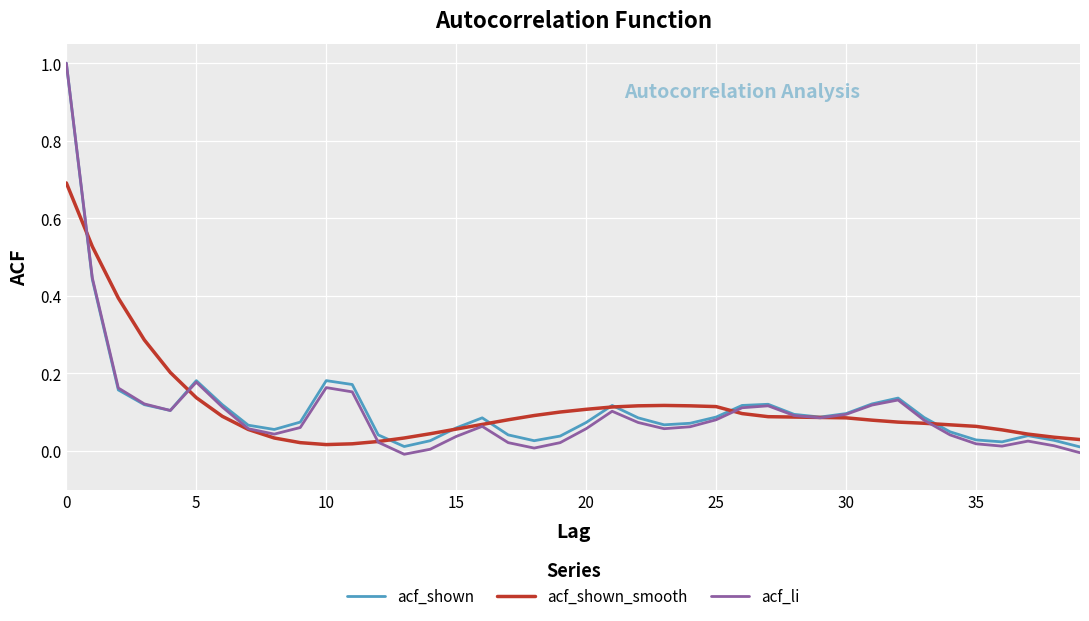

Which series has the largest range (max minus min)?

acf_li